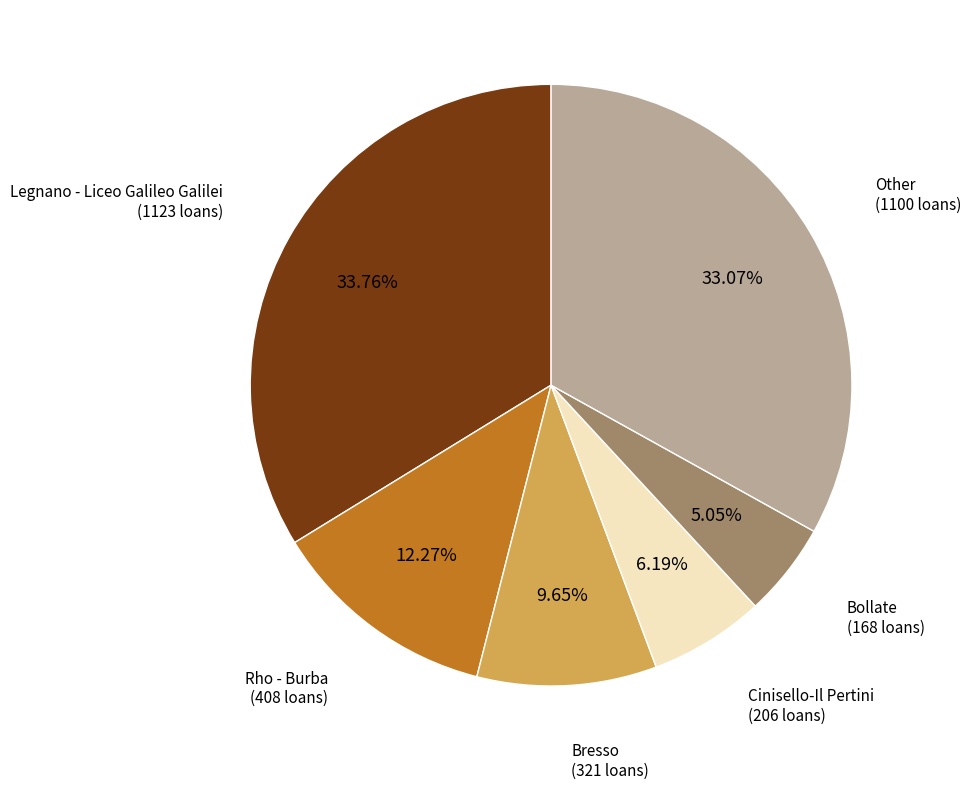

Combined, do Rho - Burba and Bresso account for over 50%?

No